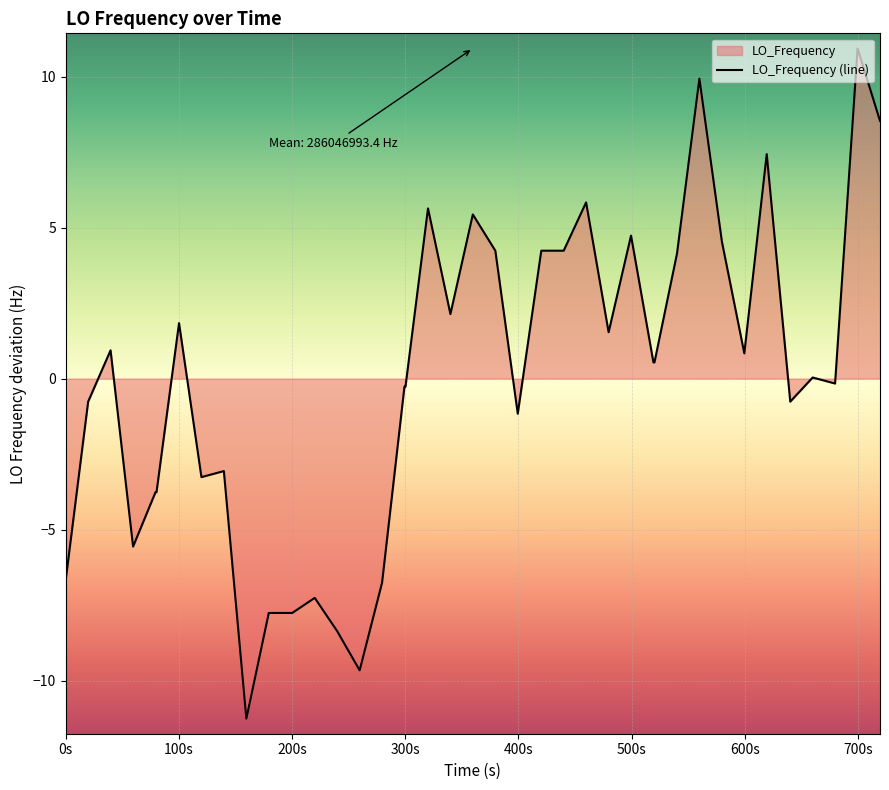

Count the number of data series in this chart.

1